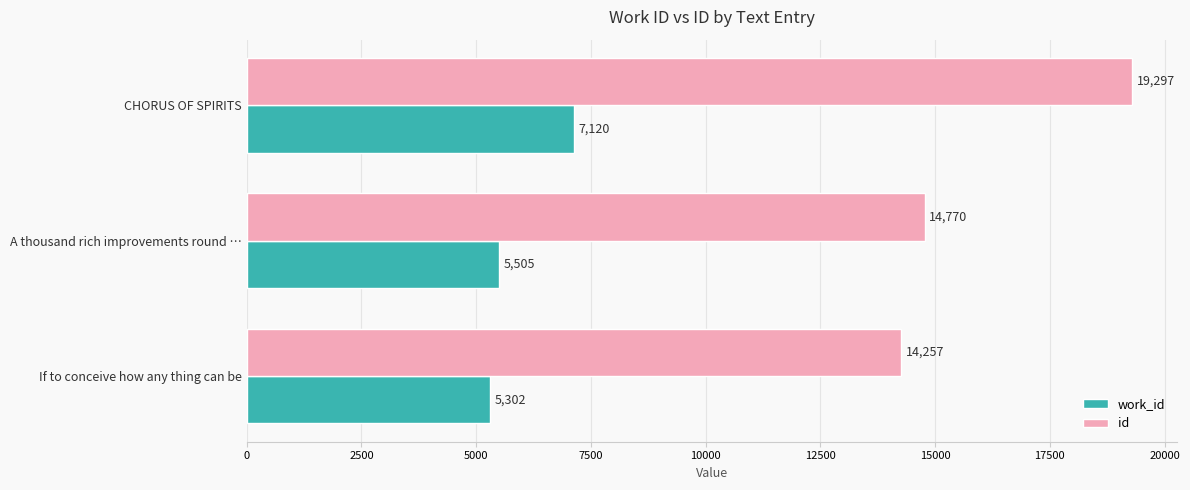

Which label corresponds to the largest value in the chart?

CHORUS OF SPIRITS